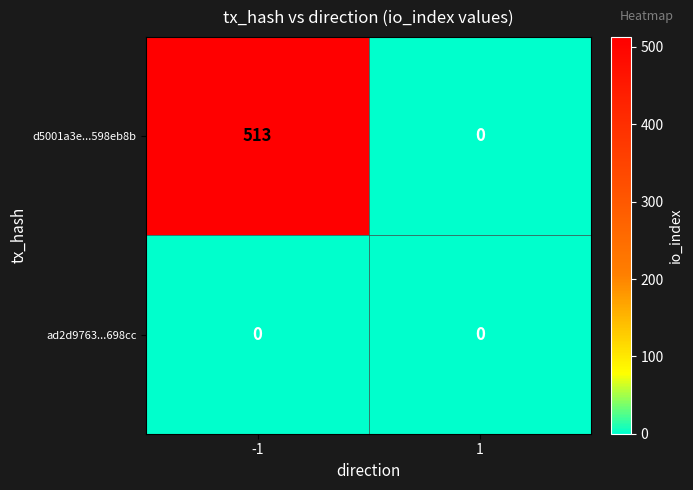

The value of d5001a3e...598eb8b at 1 is 0. True or false?

True